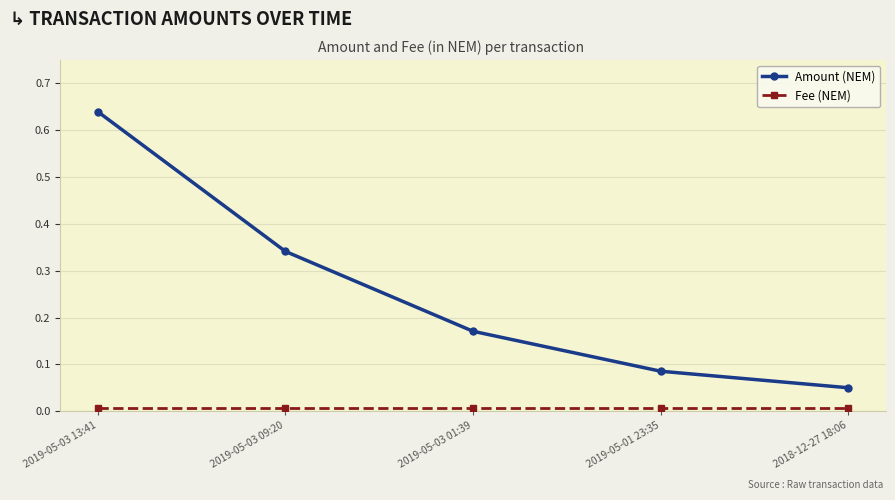

How many lines are shown in the chart?

2